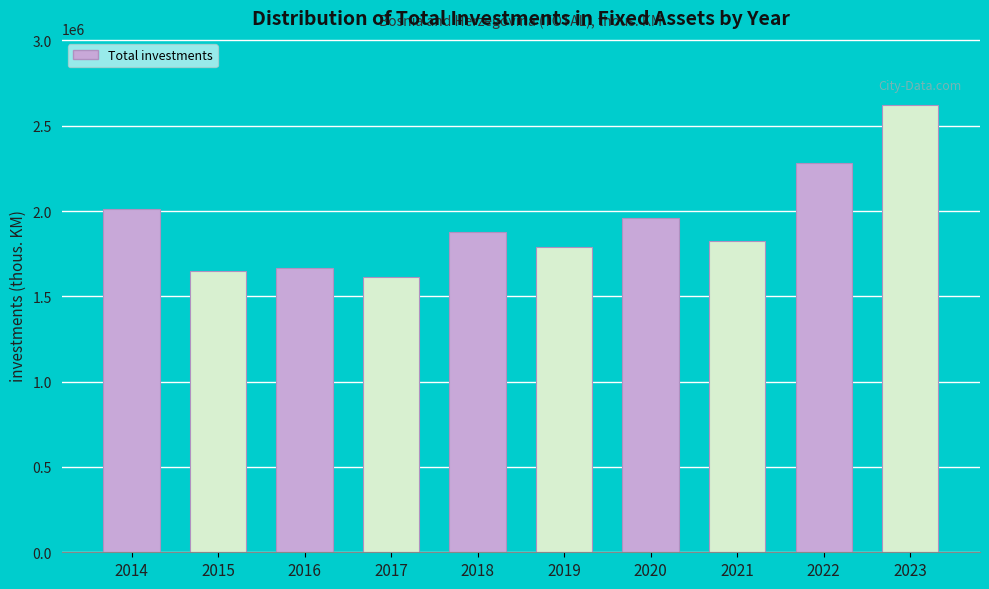

Reading right to left, list all the values displayed in this chart.

2023=2621759	2022=2282157	2021=1825592	2020=1959943	2019=1789555	2018=1879489	2017=1612886	2016=1668689	2015=1650506	2014=2009430